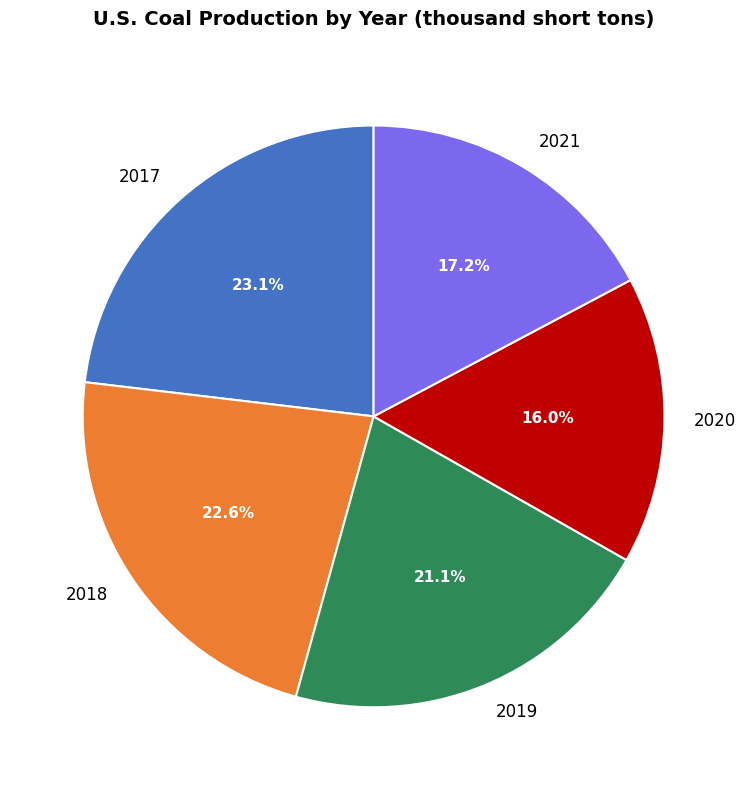

What is the largest slice in the pie chart?

2017